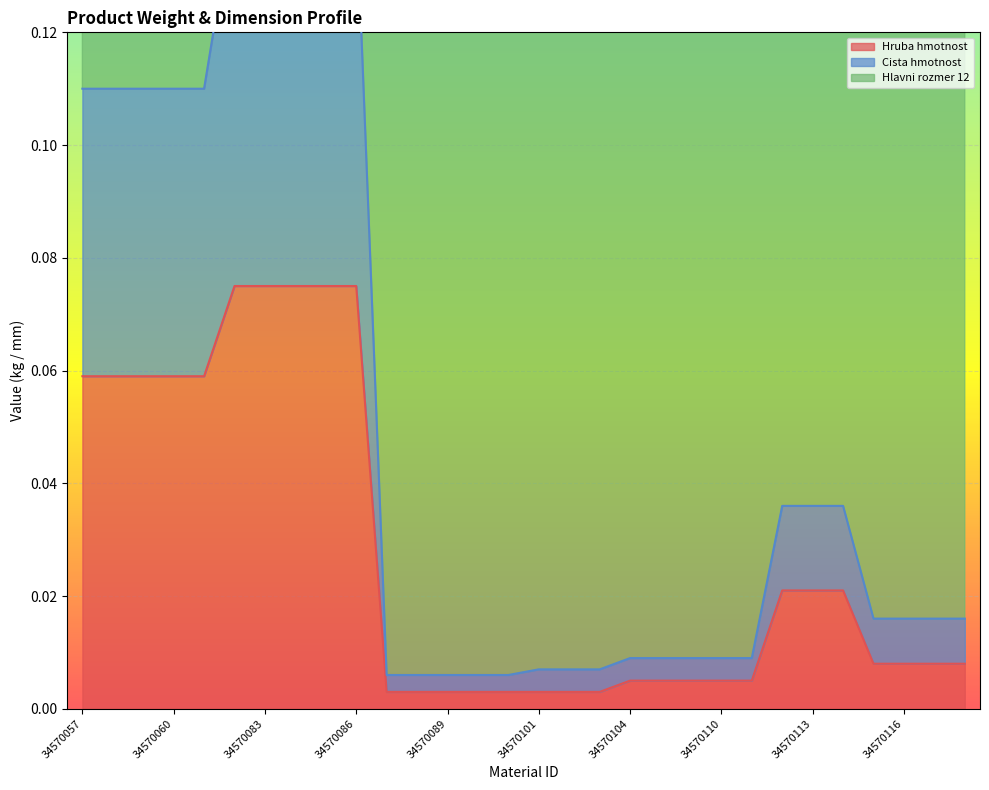

What is the label of the 24th point from the left?

34570112